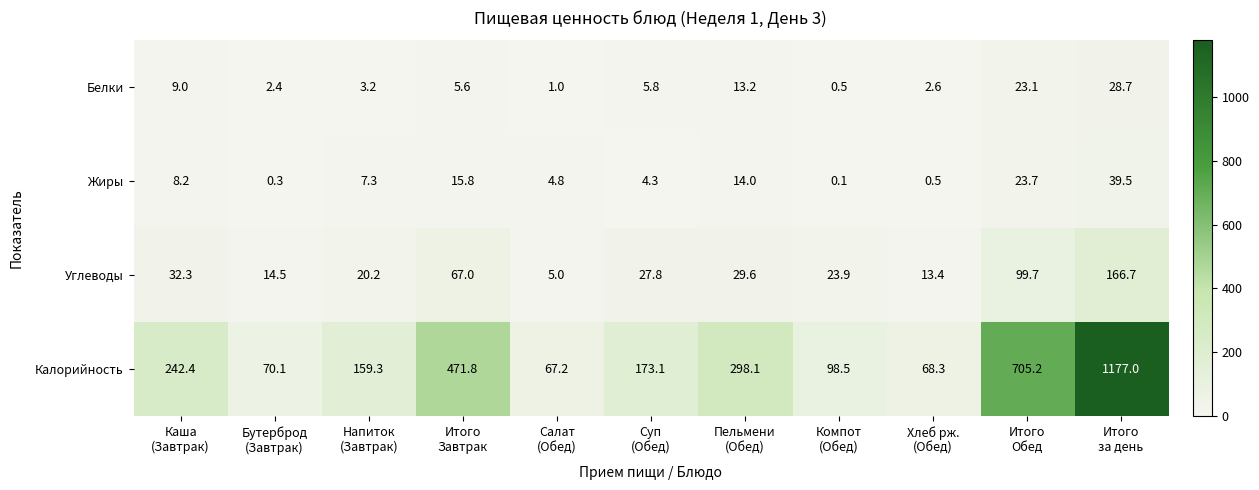

Rank the series at Хлеб рж.
(Обед) from lowest to highest value.

Жиры, Белки, Углеводы, Калорийность